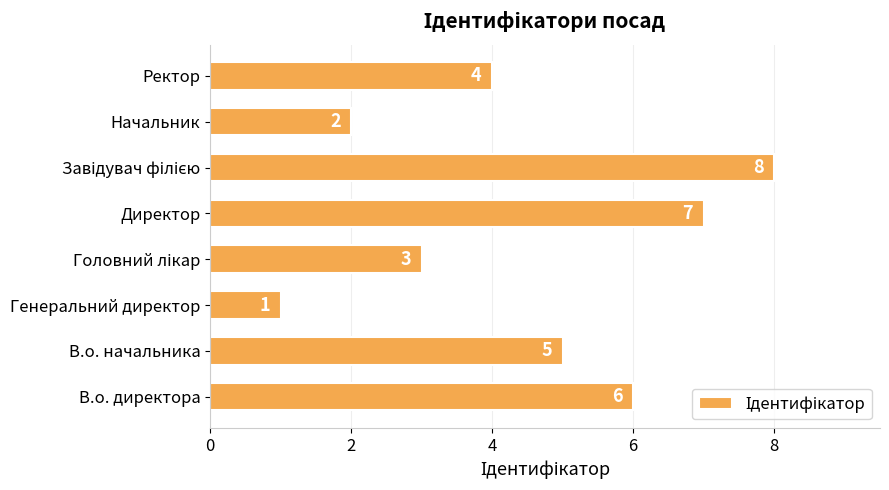

What is the greatest value displayed?

8